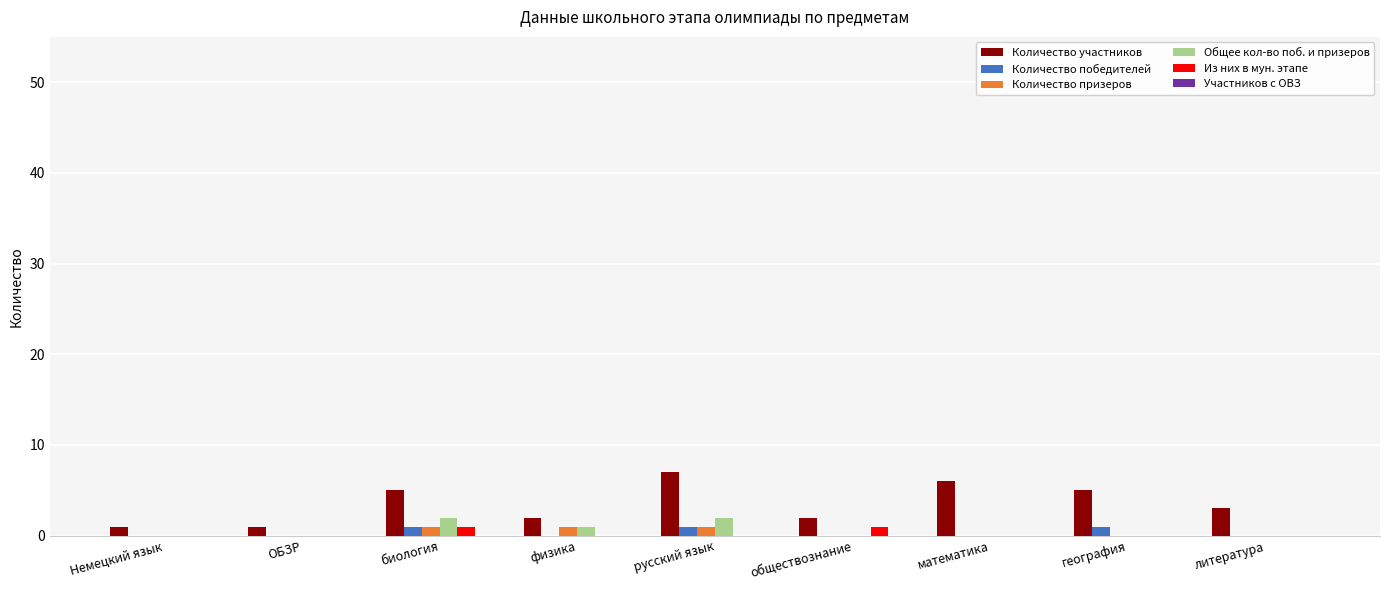

The Из них в мун. этапе series shows 0 at география. True or false?

True